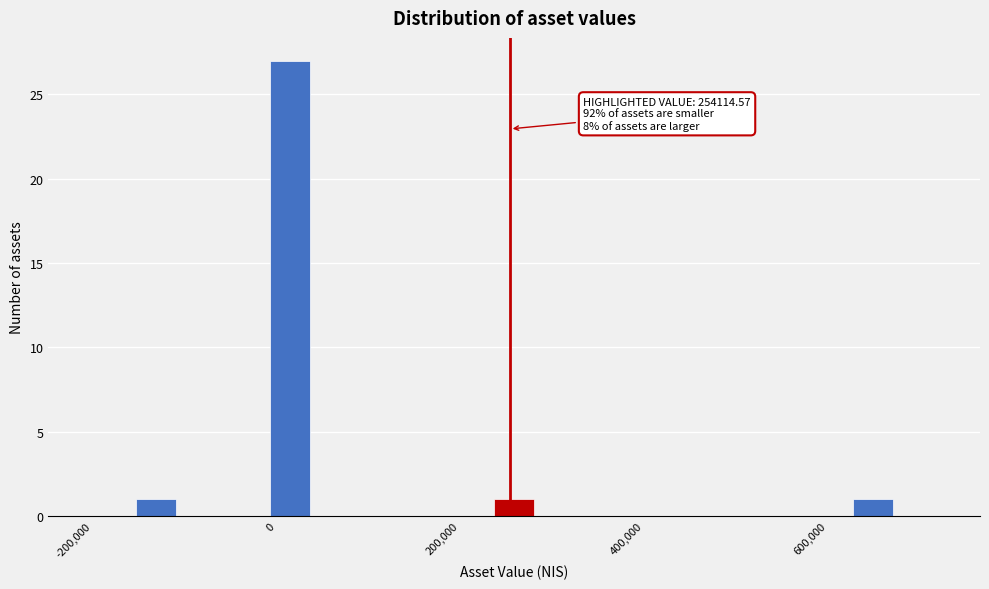

Around what value on the x-axis is the tallest bar? Give the approximate position of its centre, as read against the axis.

20000